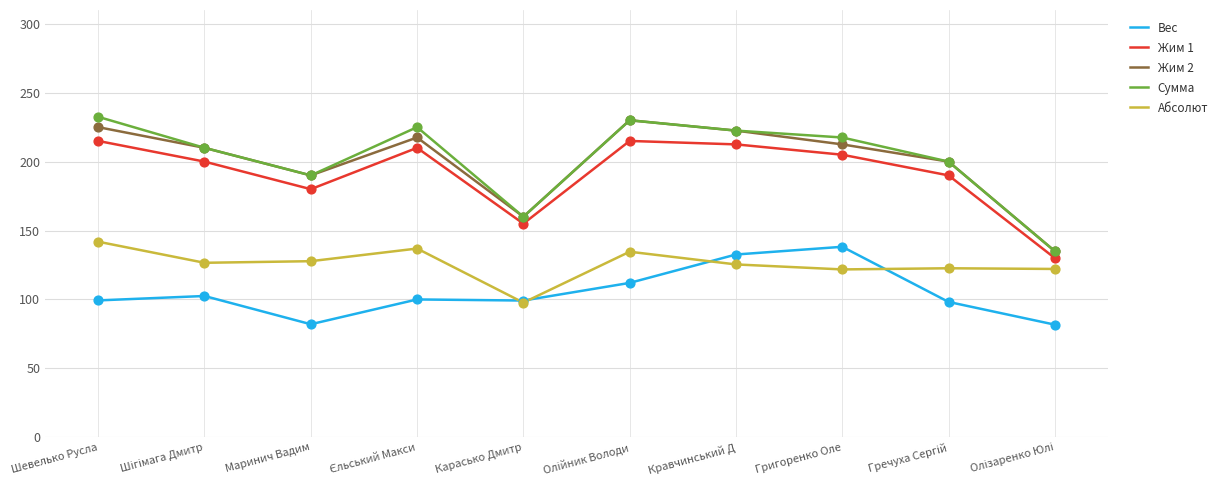

Is the value of Жим 2 at Кравчинський Д greater than the value of Вес at Кравчинський Д?

Yes